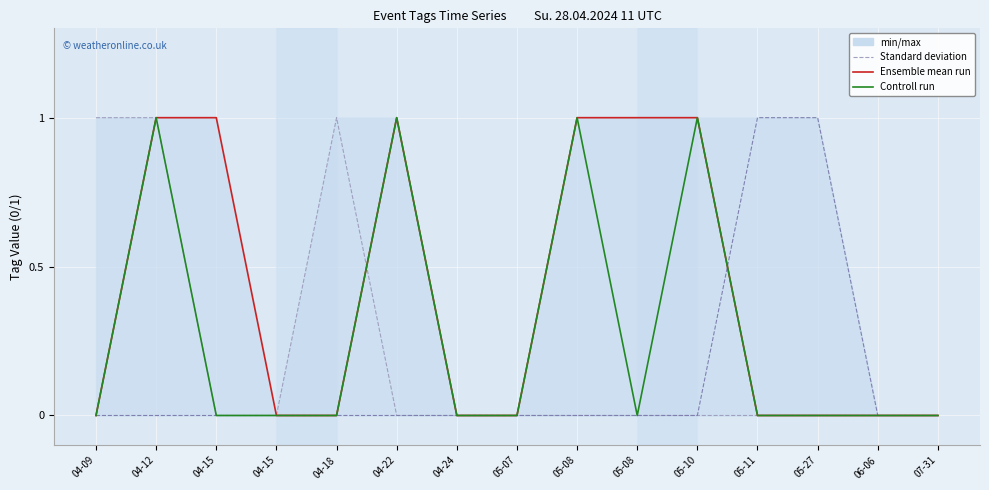

Reading left to right, what are all the values shown in this chart?

WEATHER: 1	1	0	0	1	0	0	0	0	0	0	0	0	0	0
LAND: 0	0	0	0	0	0	0	0	0	0	0	1	1	0	0
WATER: 0	1	1	0	0	1	0	0	1	1	1	0	0	0	0
SNOW: 0	1	0	0	0	1	0	0	1	0	1	0	0	0	0